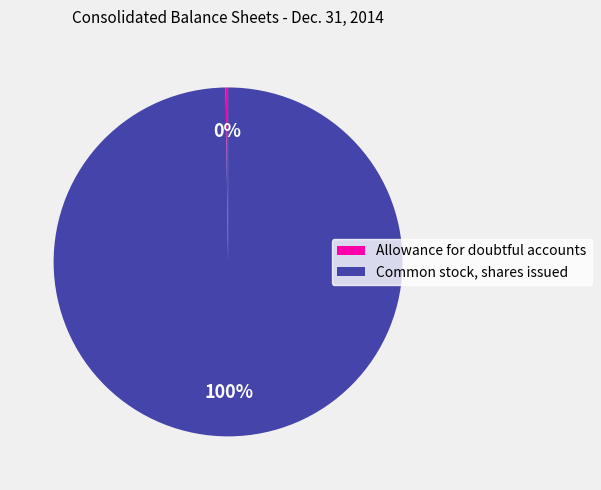

Which slice is the largest?

Common stock, shares issued